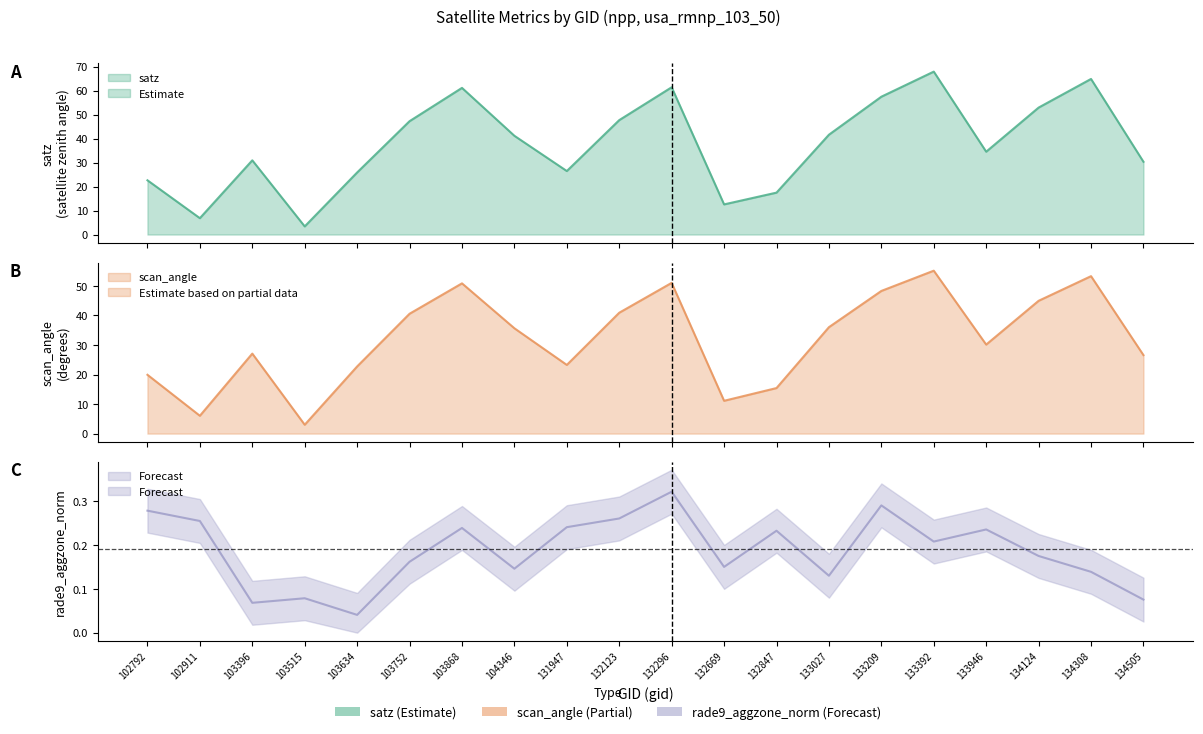

What is the sum of the scan_angle values at 132669 and 132123?

52.0